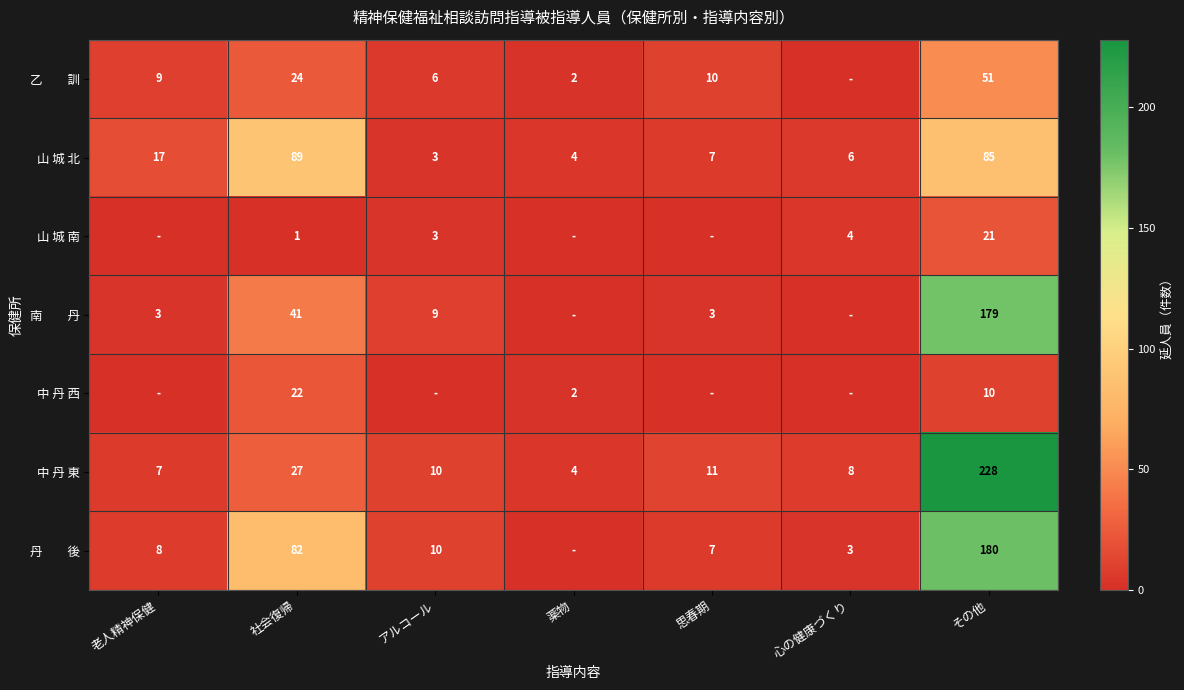

Where does the 中 丹 東 series first go above 10?

社会復帰